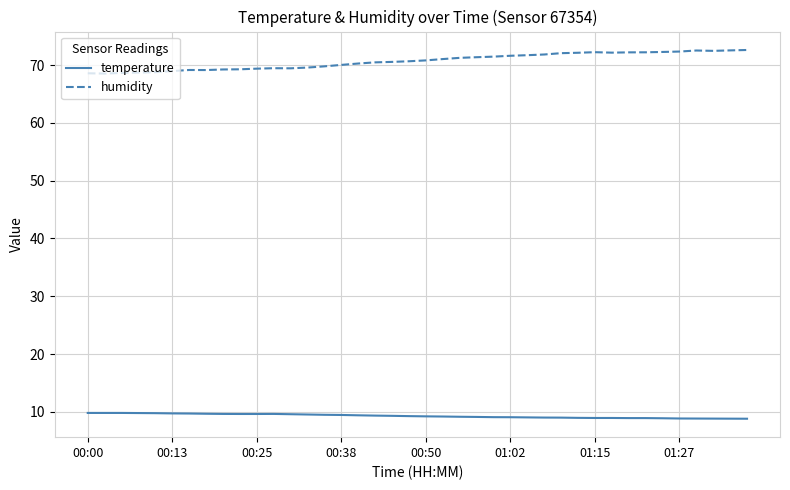

Rank the series by their maximum value, from lowest to highest.

temperature, humidity